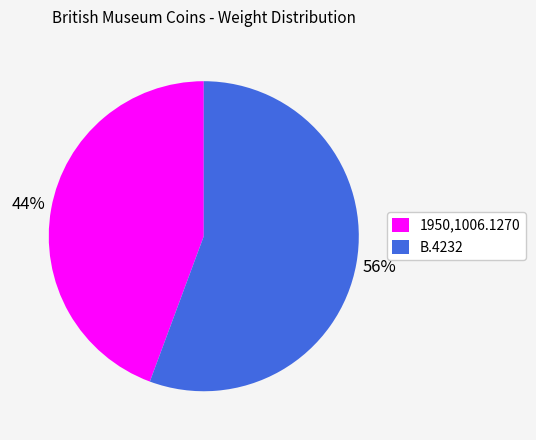

To the nearest percent, what is the average slice percentage?

50%